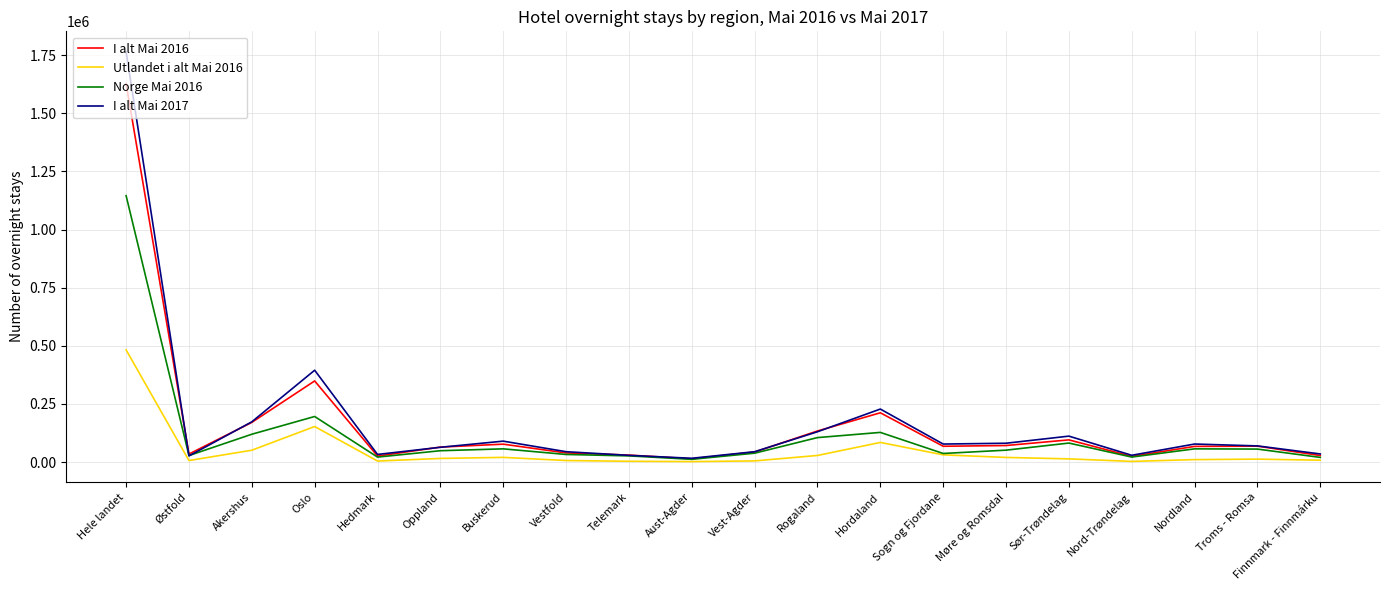

Which series has the largest range (max minus min)?

I alt Mai 2017